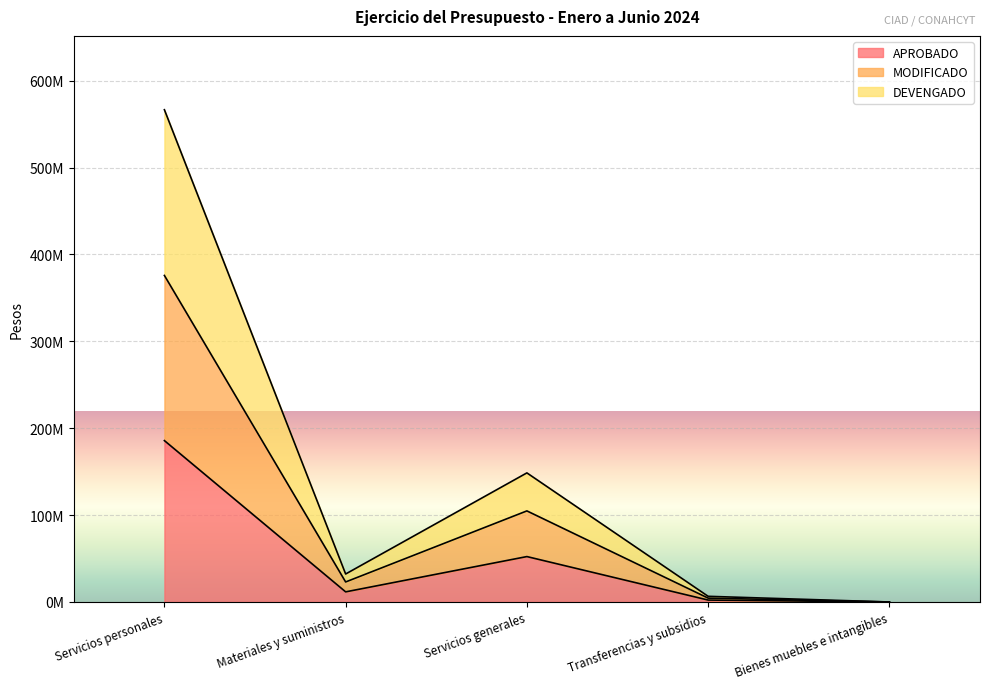

Reading left to right, what are all the values shown in this chart?

APROBADO: 185724592	11666649	52269495	2228000	0
MODIFICADO: 375772076	23046635	104825653	4456000	0
DEVENGADO: 566481187	32216723	148566357	6541561	0